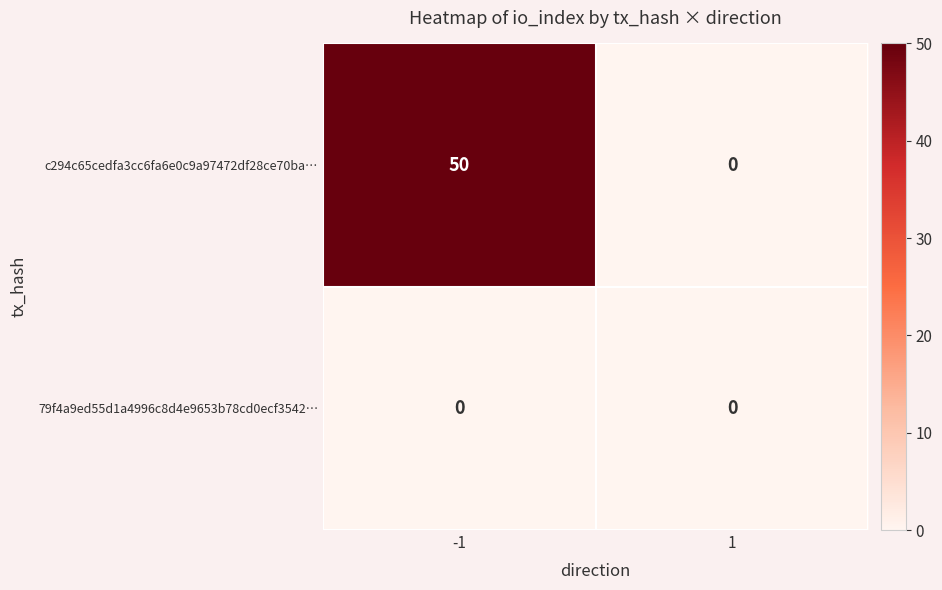

List the series in order of their peak value, lowest first.

79f4a9ed55d1a4996c8d4e9653b78cd0ecf3542…, c294c65cedfa3cc6fa6e0c9a97472df28ce70ba…